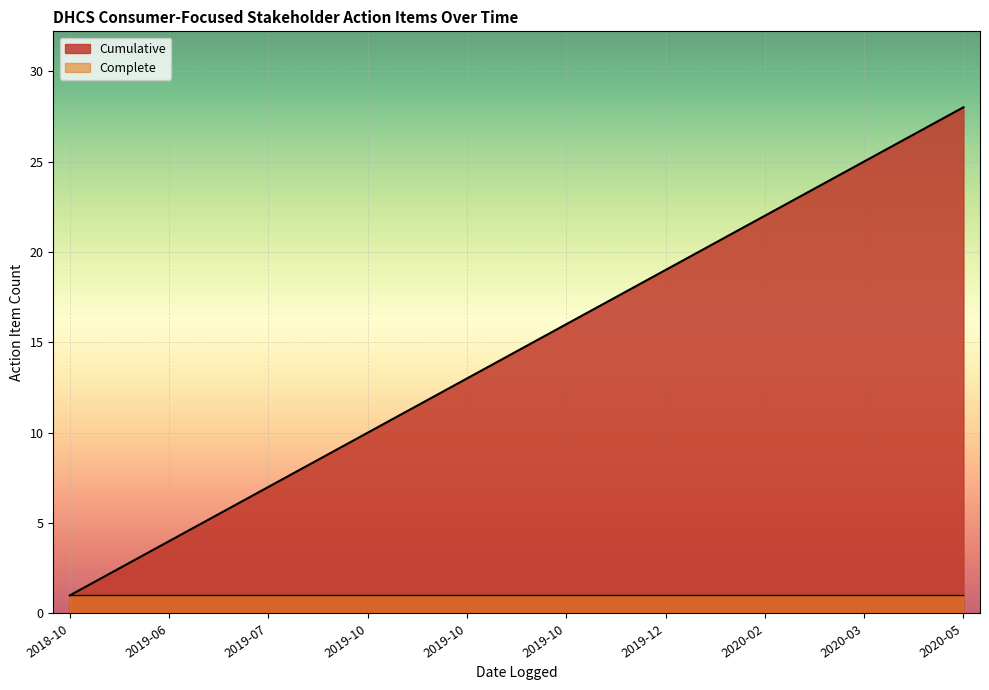

True or false: there are more than 0 points higher than both neighbors.

False